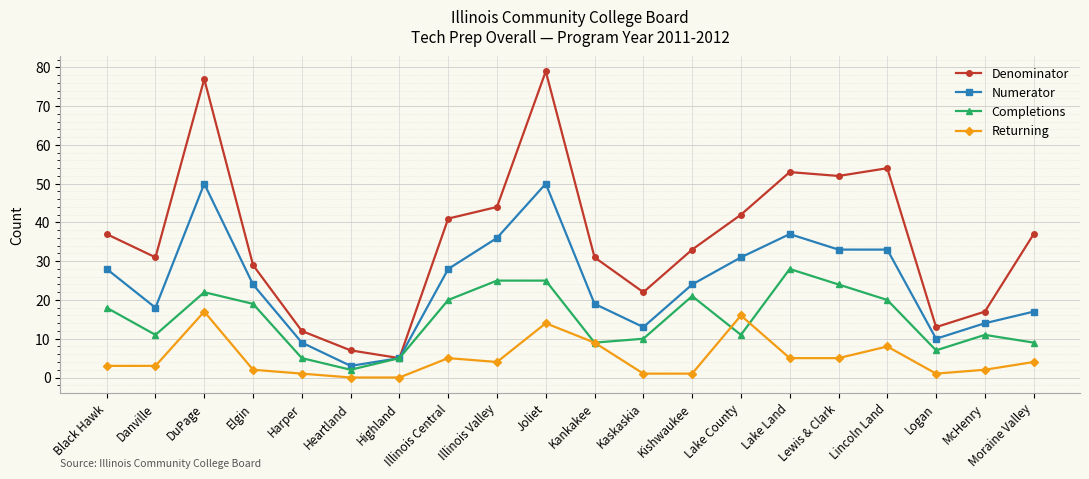

What is the label of the 3rd point from the right?

Logan